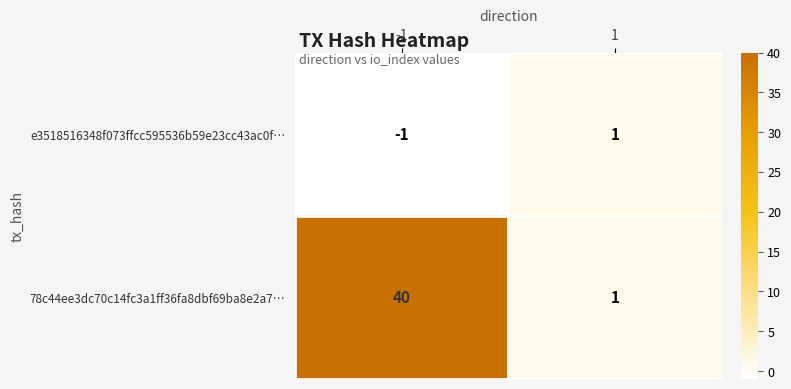

How many series are shown in this chart?

2